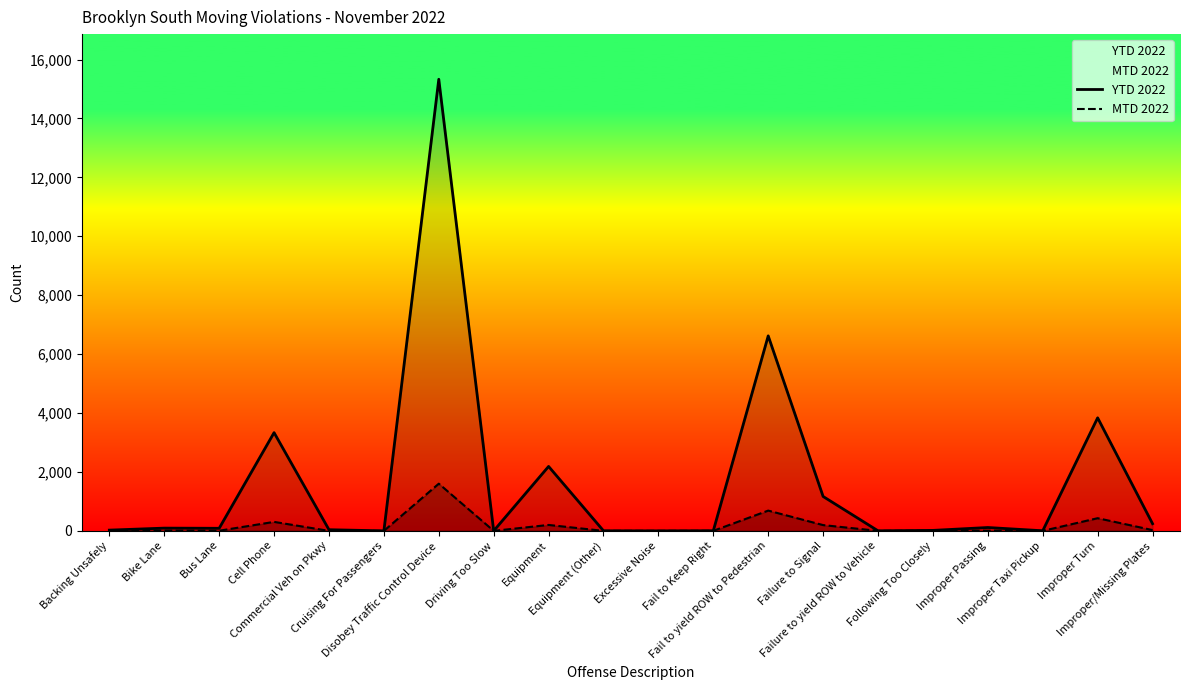

How many lines are shown in the chart?

2